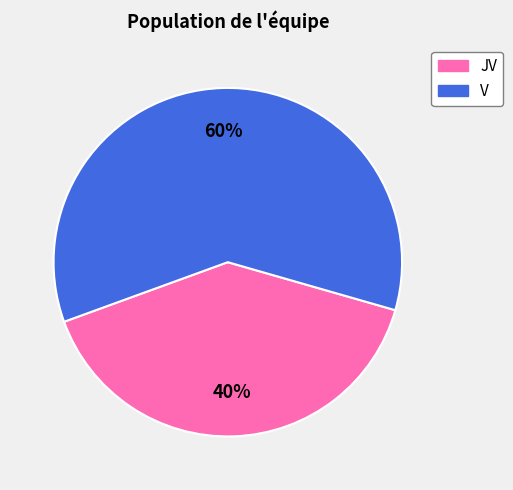

What percentage is the V slice, to the nearest percent?

60%